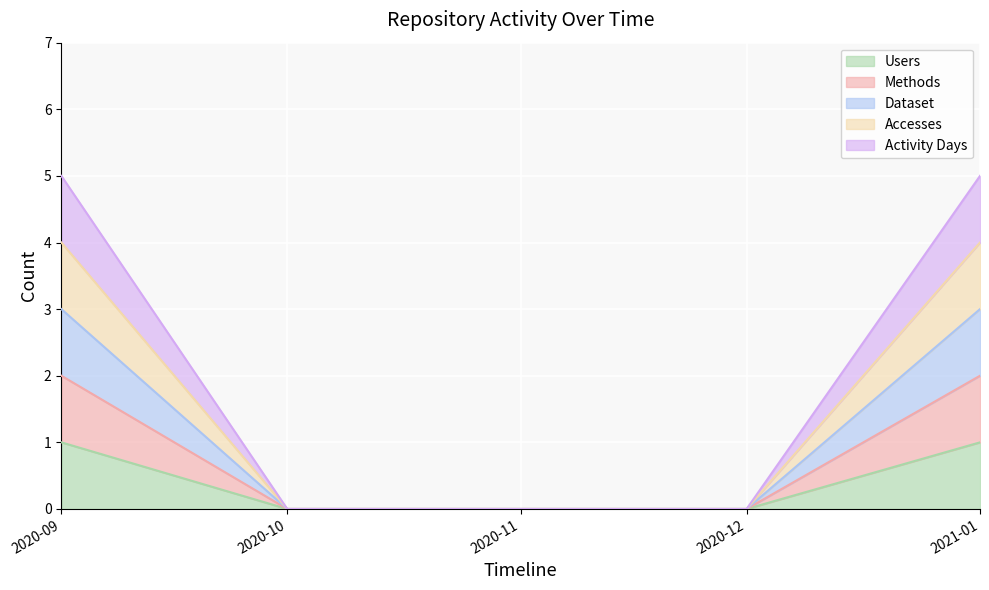

Does the chart display data point markers on the line(s)?

No